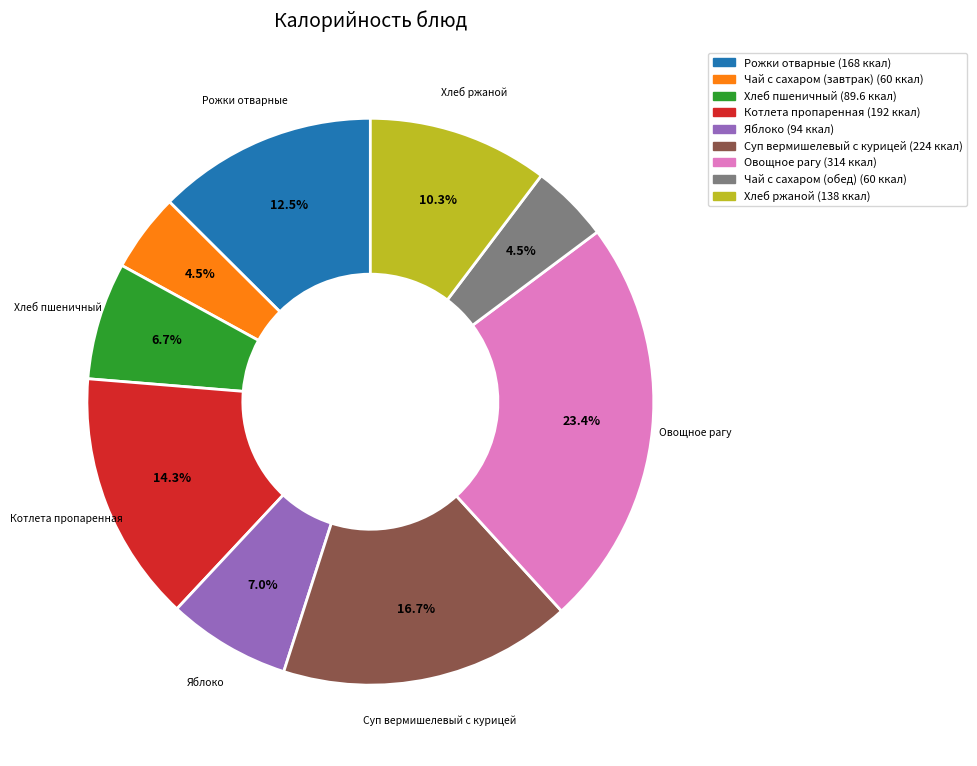

Count the number of slices in the pie.

9